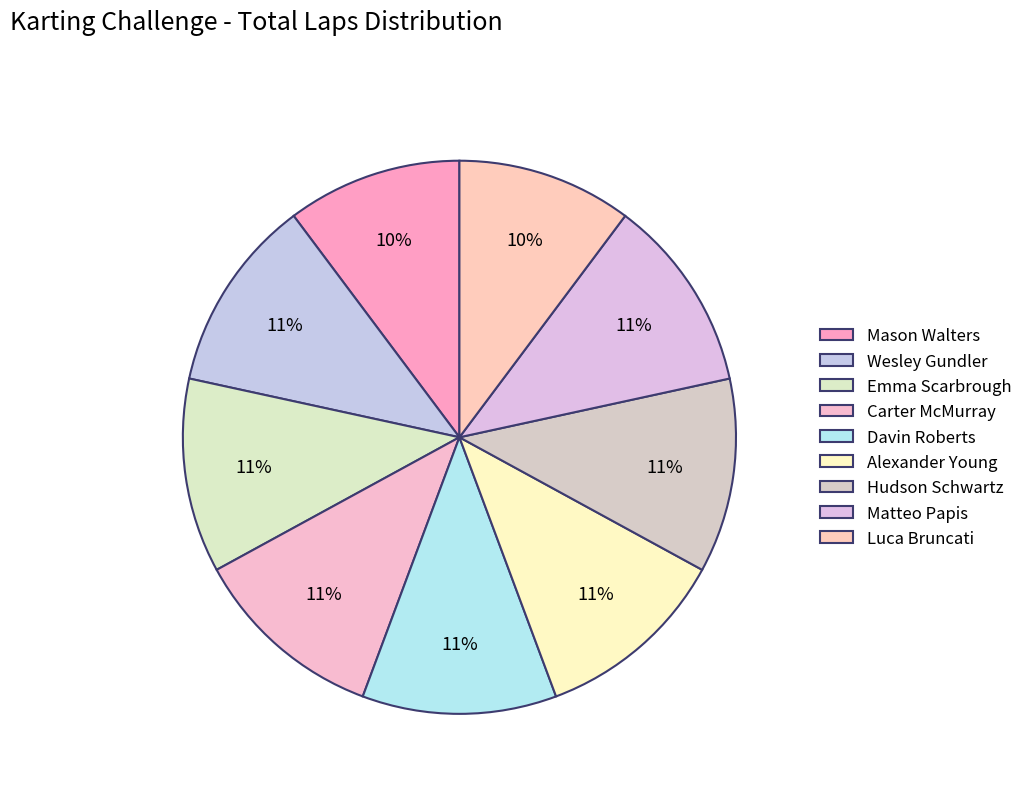

To the nearest percent, what percentage of the pie is Hudson Schwartz?

11%